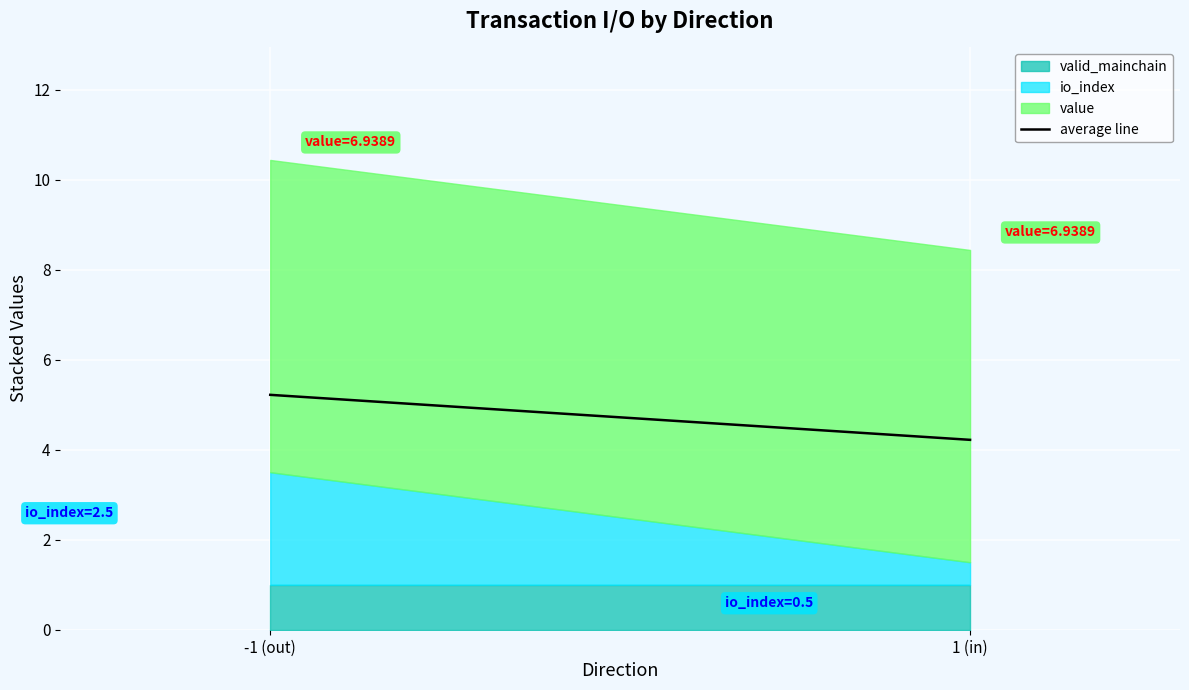

What is the minimum value shown in the chart?

4.2